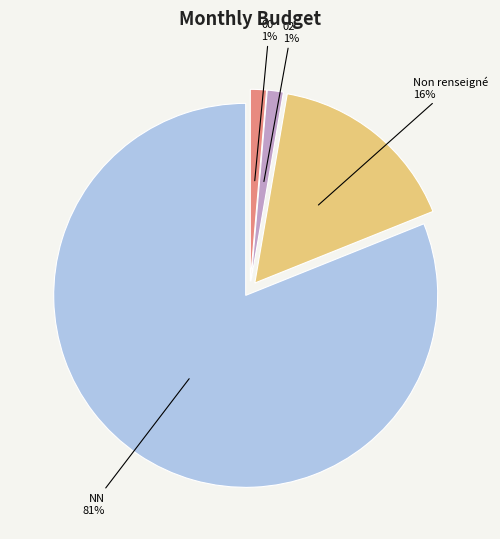

How many segments does this pie chart have?

4